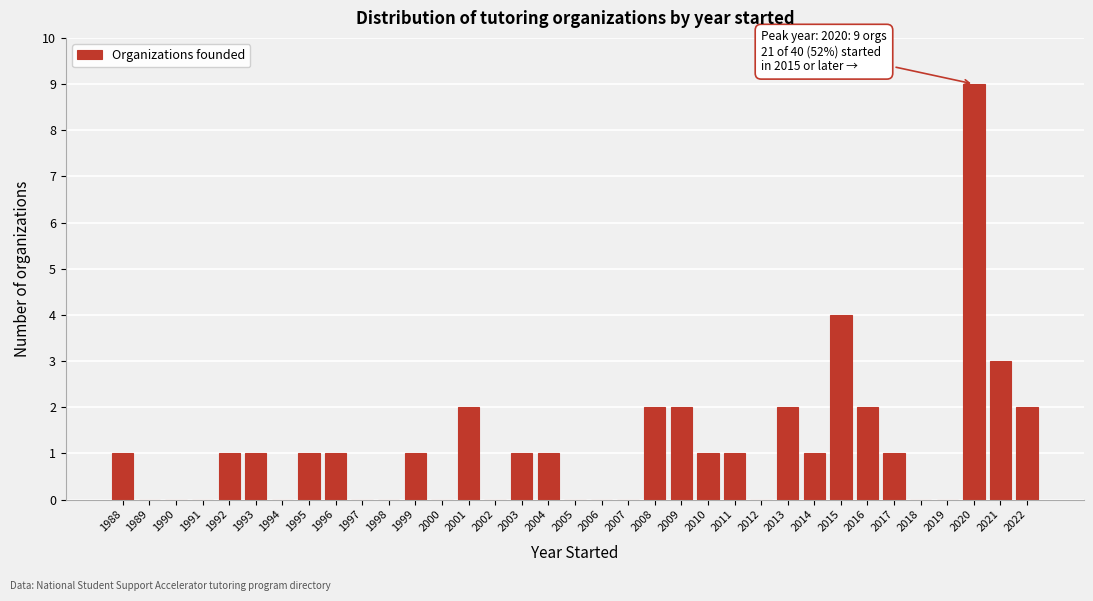

Which label corresponds to the largest value in the chart?

2020